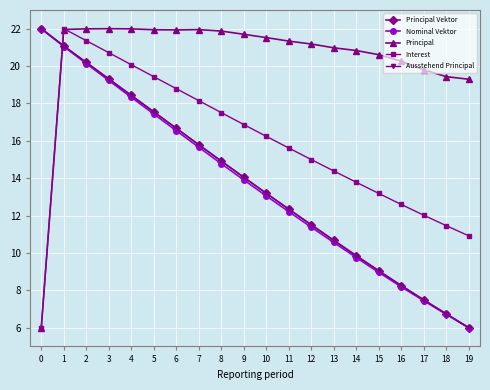

Does the chart display data point markers on the line(s)?

Yes